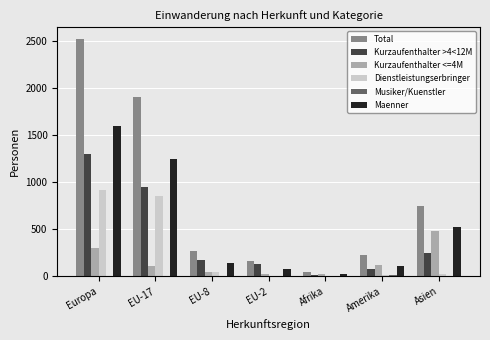

What is the sum of all Maenner values?

3738